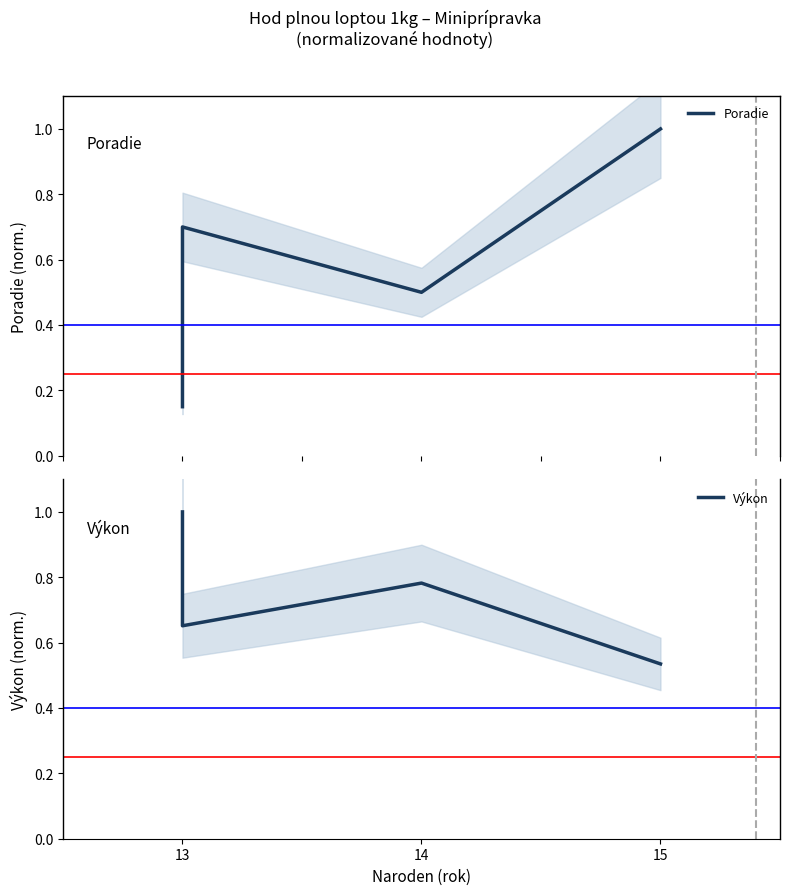

Which category has the lowest value across all series?

13